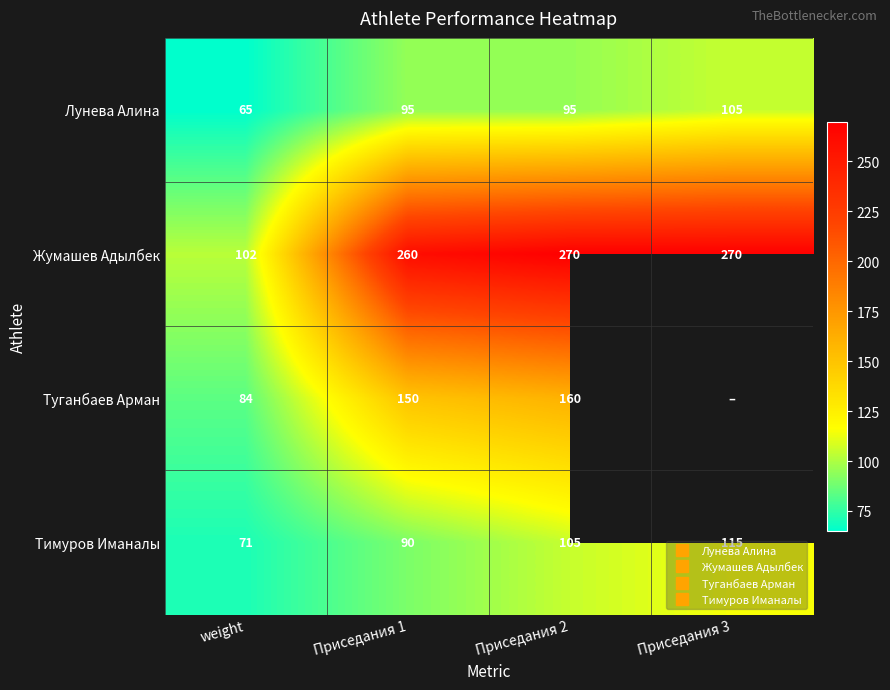

True or false: Туганбаев Арман has a value of 100.9 at Приседания 2.

False